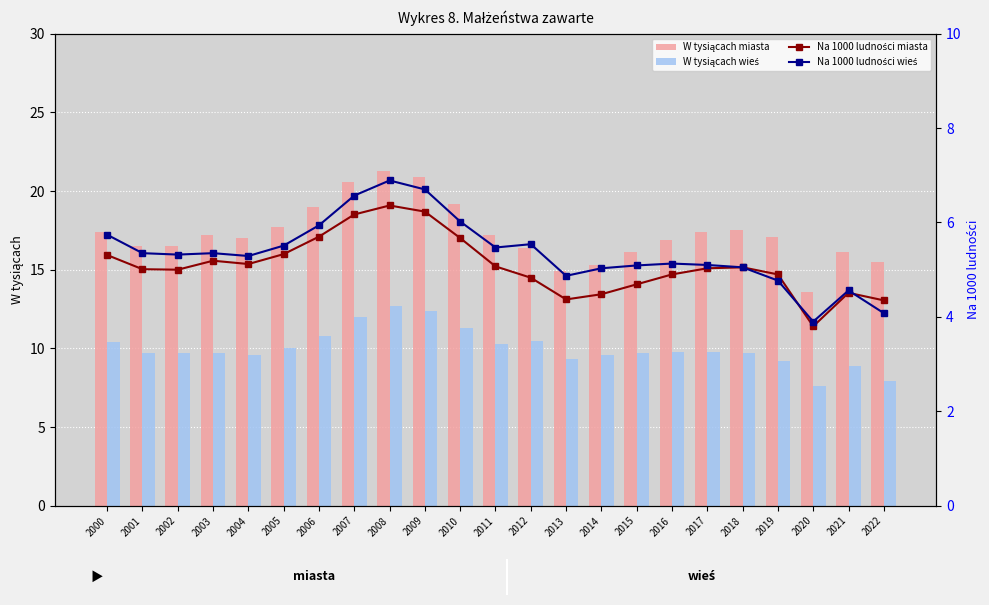

What is the sum of the Na 1000 ludności miasta values at 2007 and 2000?

11.5